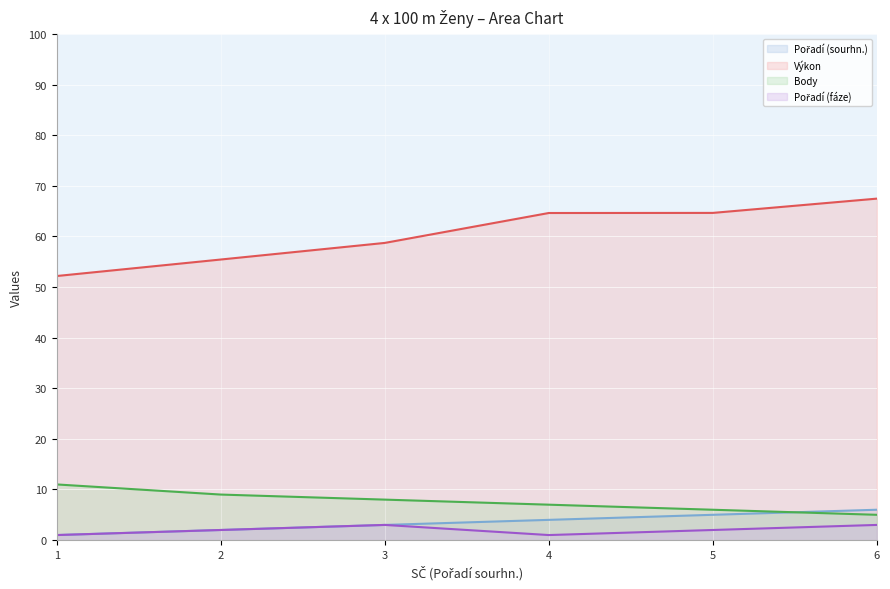

Between 2 and 5, which is larger?

5